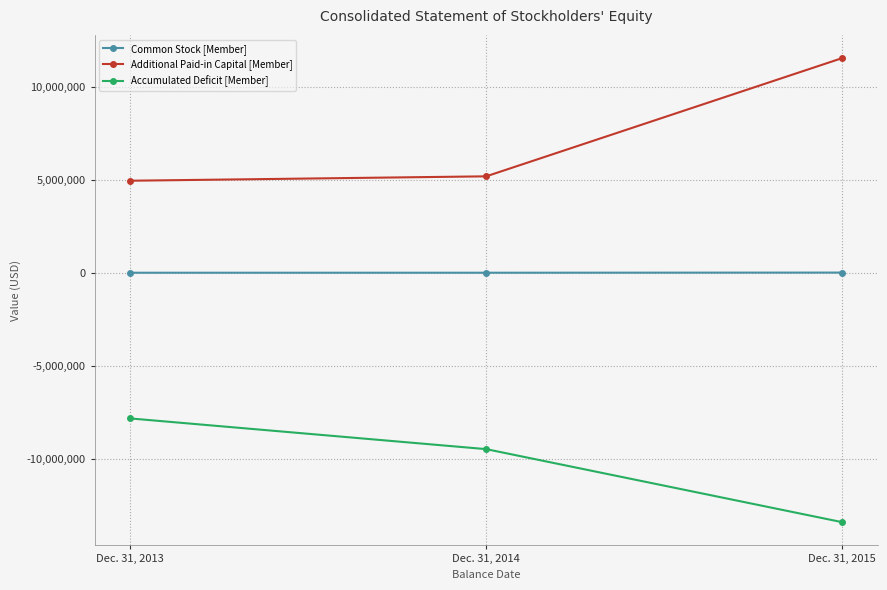

What is the difference between the highest and lowest values at Dec. 31, 2014?

14646189